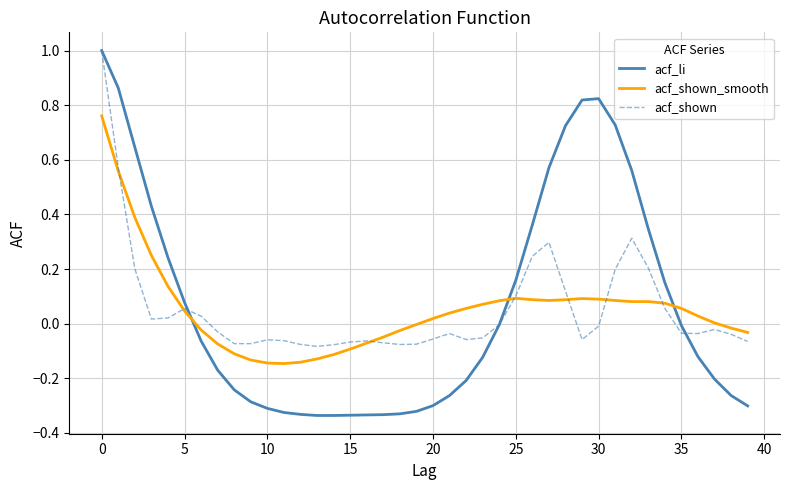

Which series has the largest range (max minus min)?

acf_li